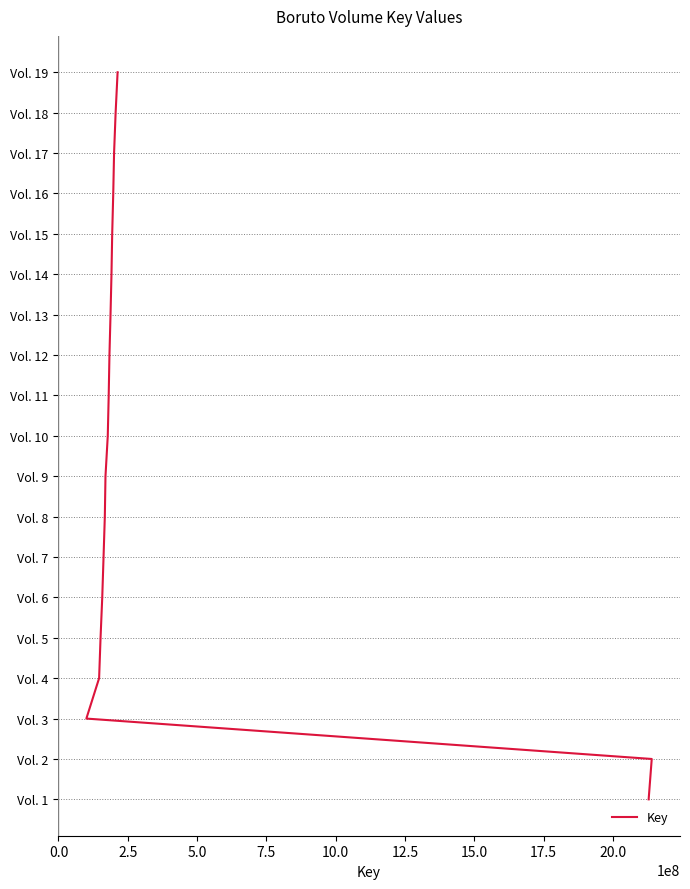

How many series are shown in this chart?

1